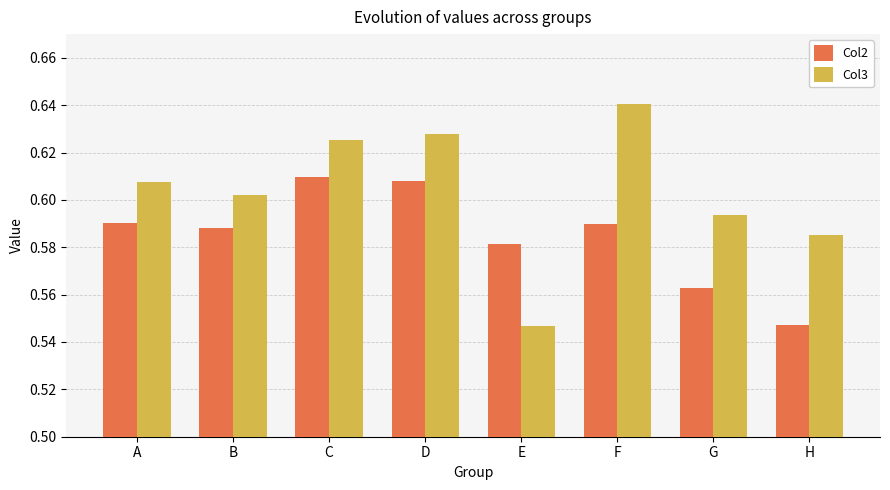

Does the chart contain stacked bars?

No